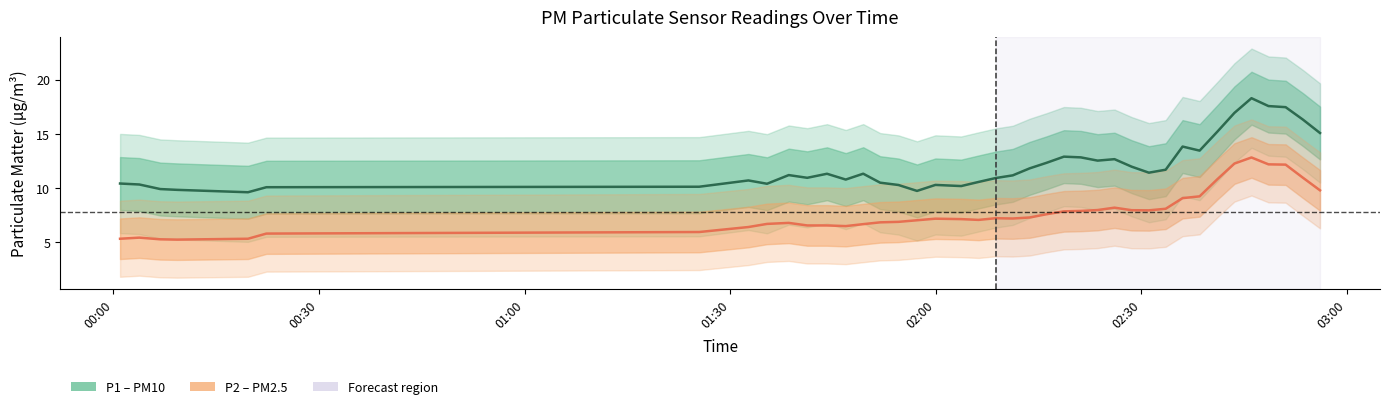

How many interior local valleys does the P2 (PM2.5) series have?

5